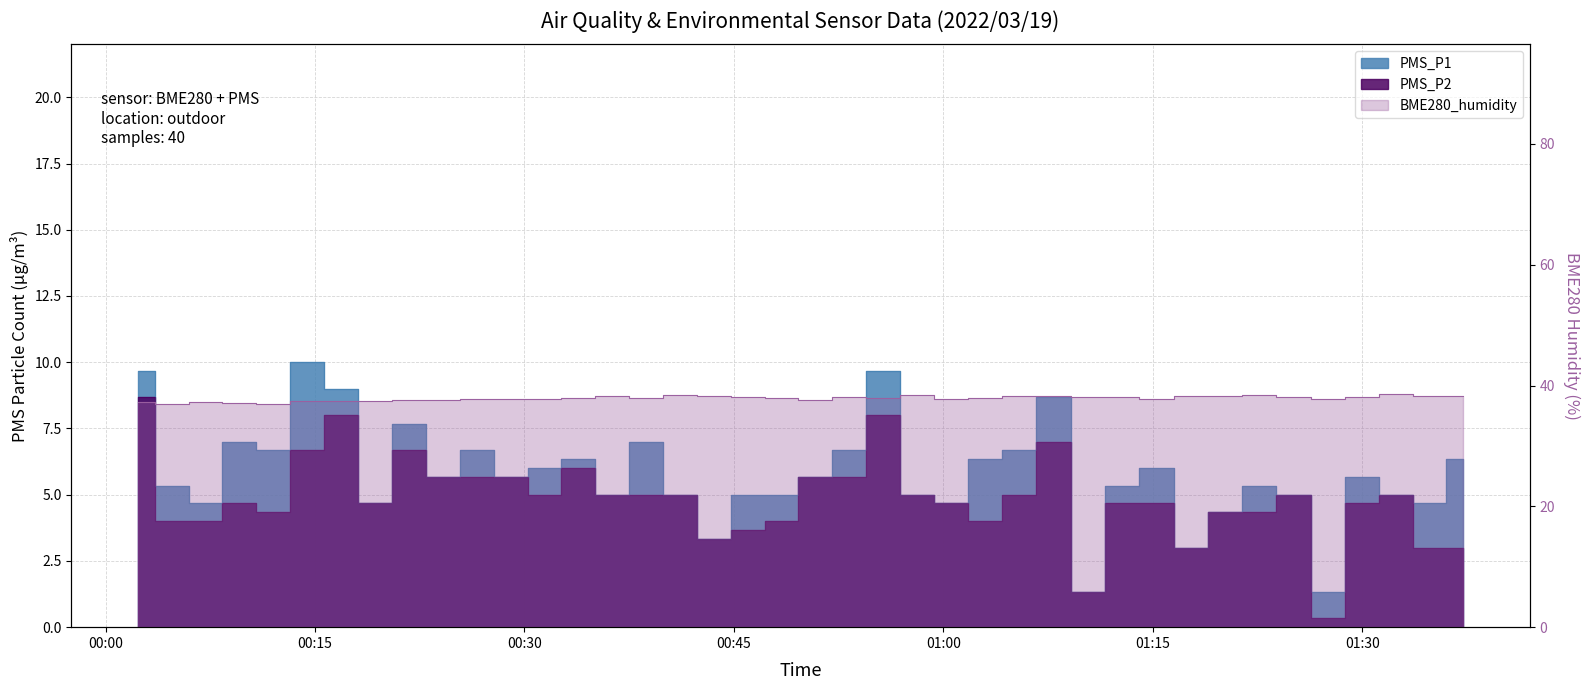

Which has a higher value, 2022/03/19 01:12:49 or 2022/03/19 00:02:18?

2022/03/19 00:02:18